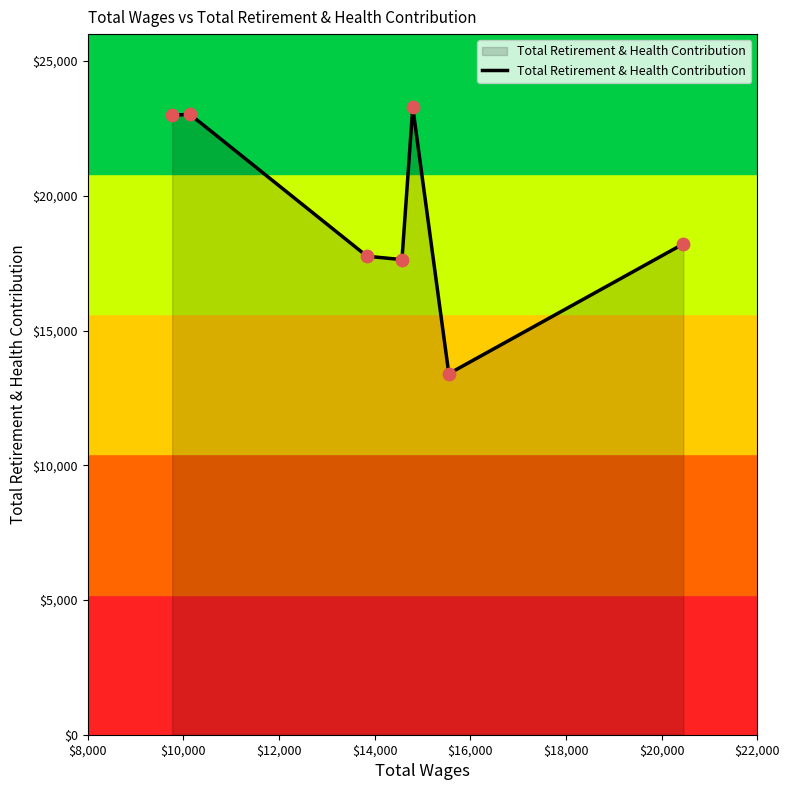

What is the smallest value displayed?

13397